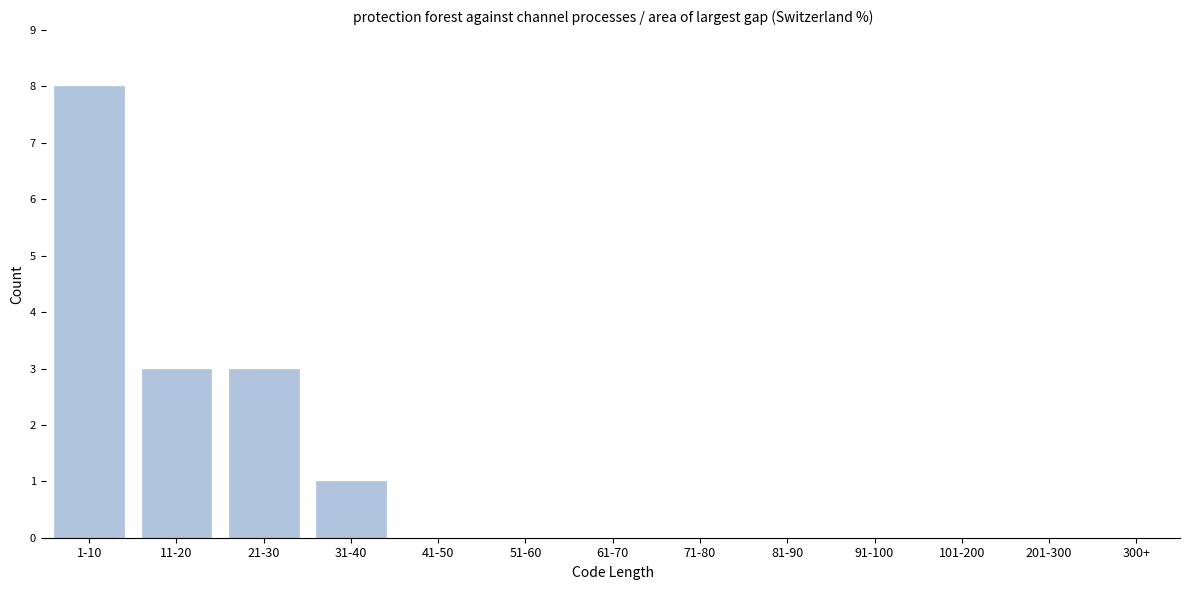

Reading left to right, transcribe all the data shown in this chart.

1-10=8	11-20=3	21-30=3	31-40=1	41-50=0	51-60=0	61-70=0	71-80=0	81-90=0	91-100=0	101-200=0	201-300=0	300+=0